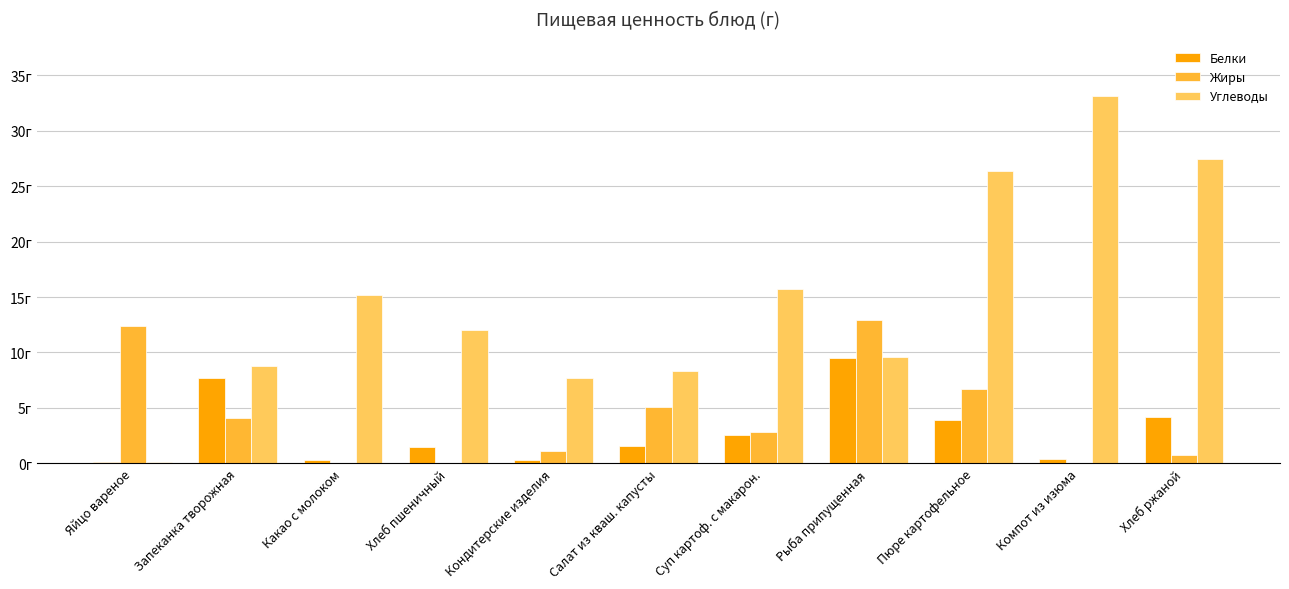

What are all the series names shown in the legend?

Белки, Жиры, Углеводы